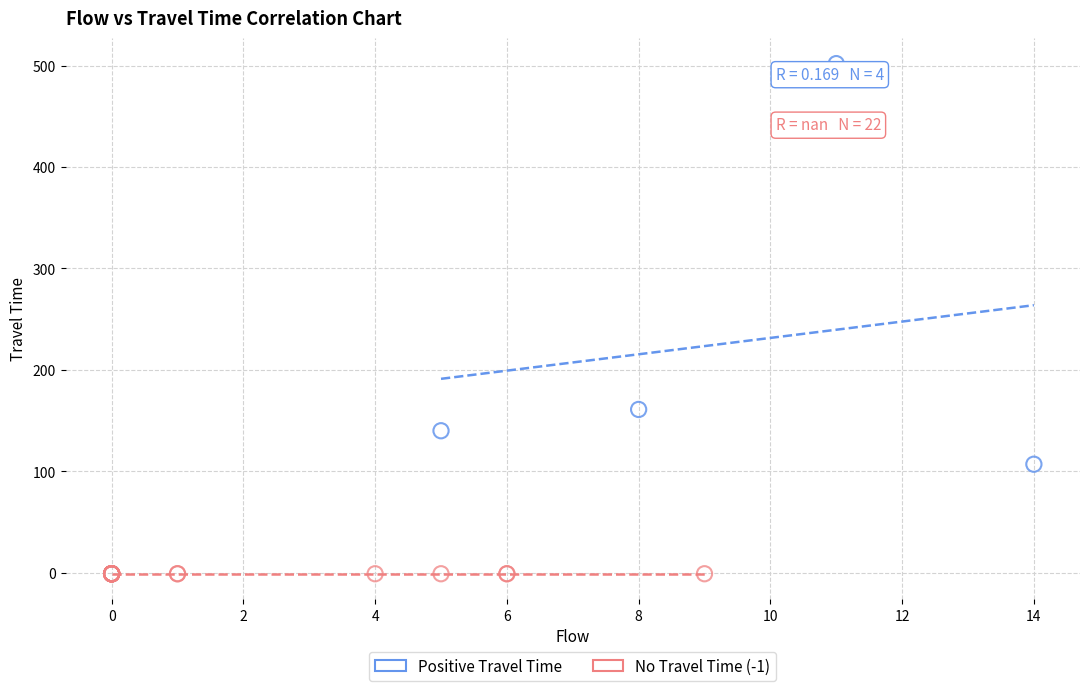

Which series contains the highest Y value?

Positive Travel Time